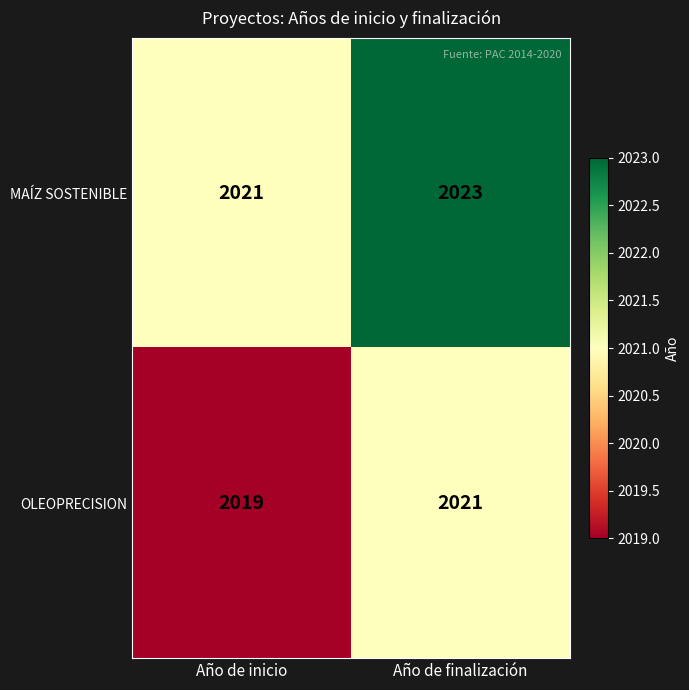

What is the average value of the MAÍZ SOSTENIBLE series?

2022